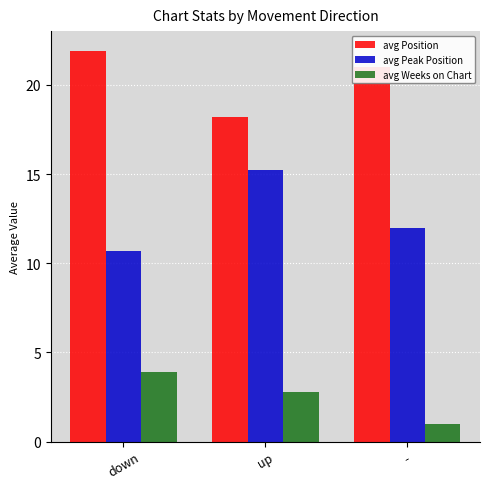

What is the difference between the highest and lowest values at up?

15.4